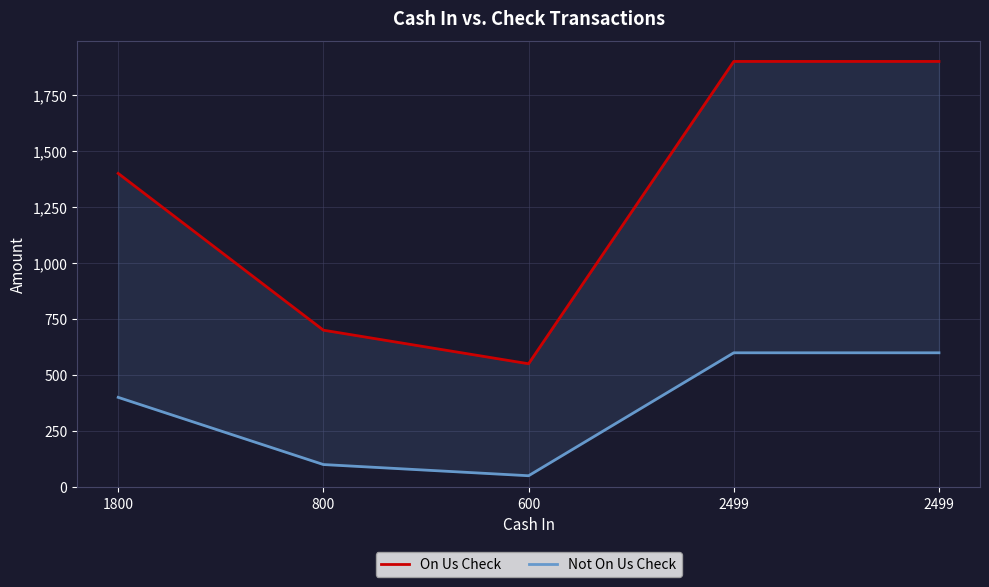

What is the sum of all Not On Us Check values?

1748